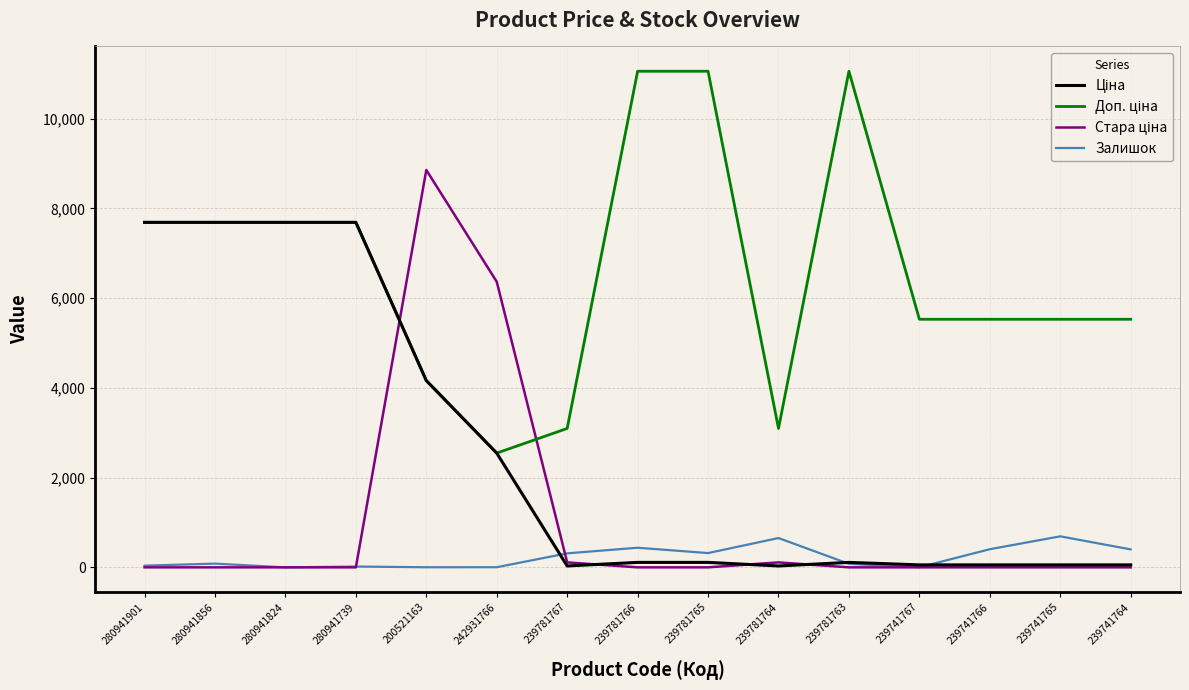

At which category is the sum across all series the highest?

200521163